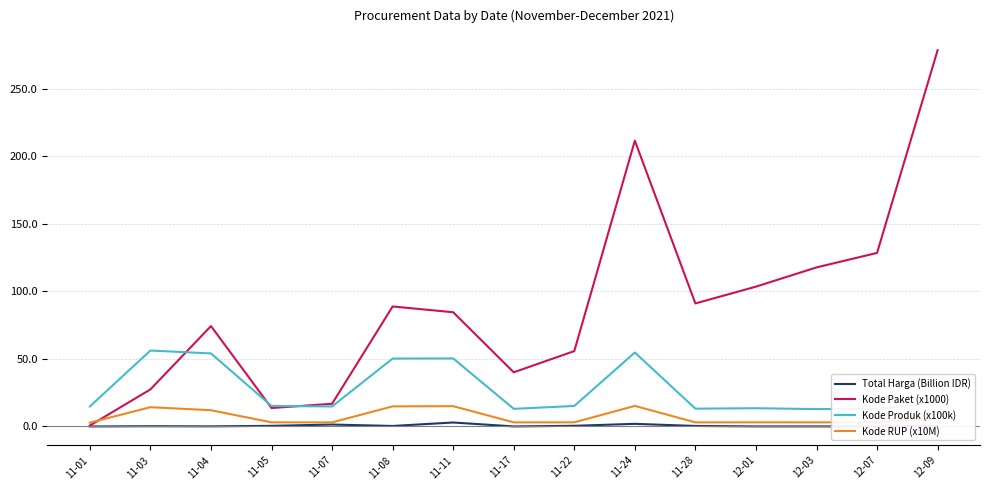

The Kode Paket (x1000) series shows 52.7 at 11-08. True or false?

False